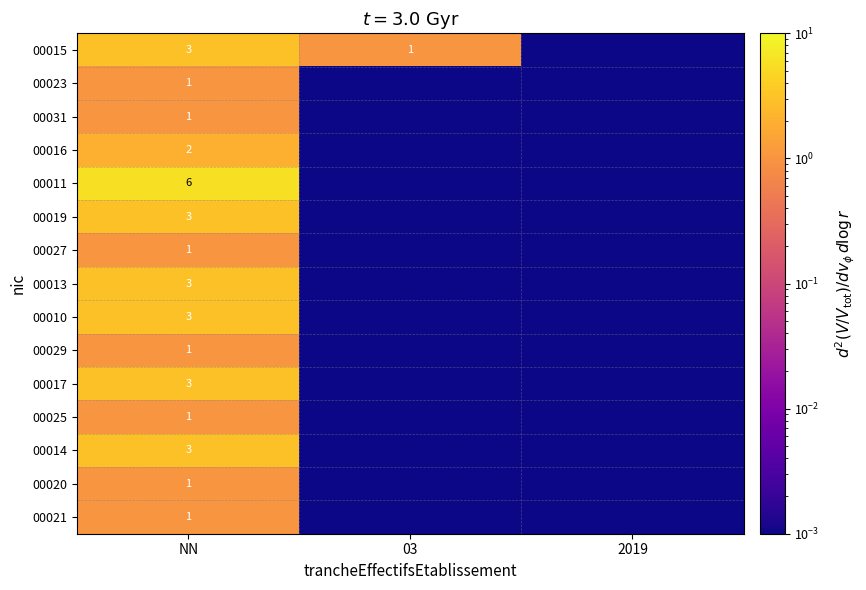

How many distinct data groups are displayed?

15